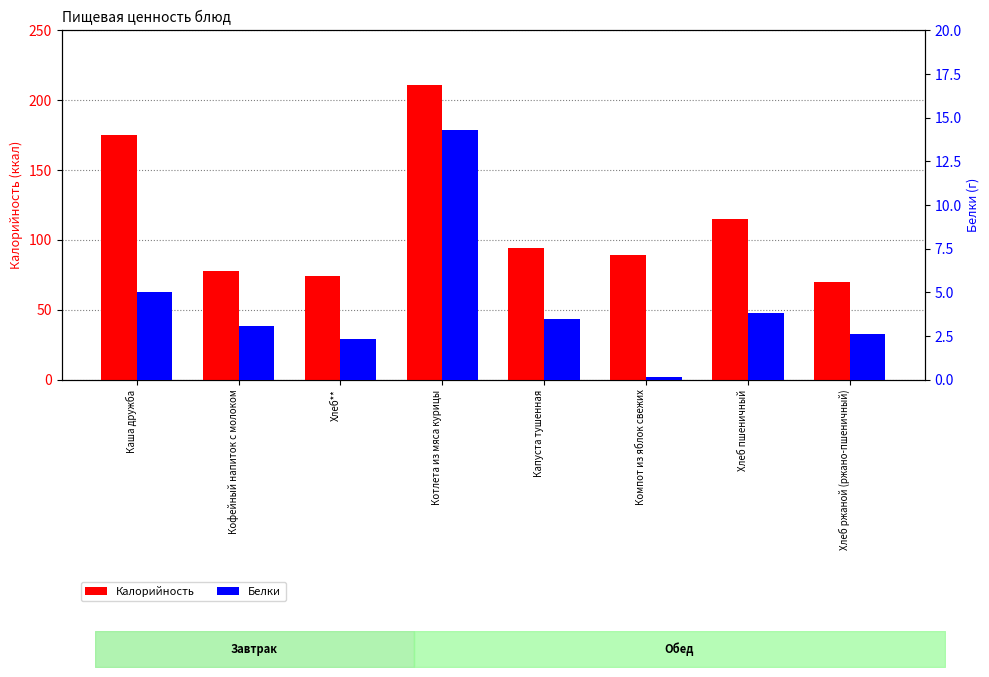

What is the label of the 3rd bar from the left?

Хлеб**